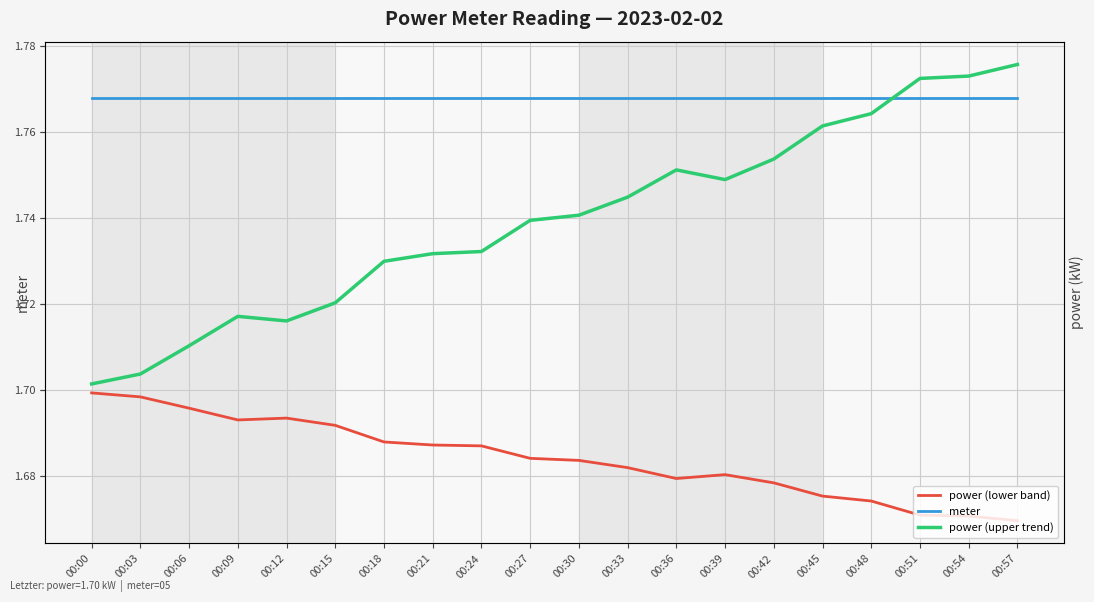

At which category is the sum across all series the highest?

00:57